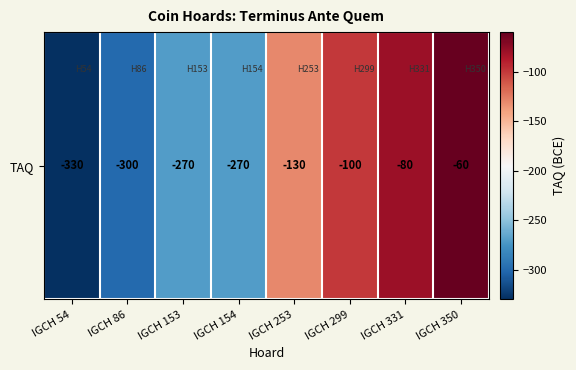

What is the approximate value at IGCH 154, to the nearest 10?

-270